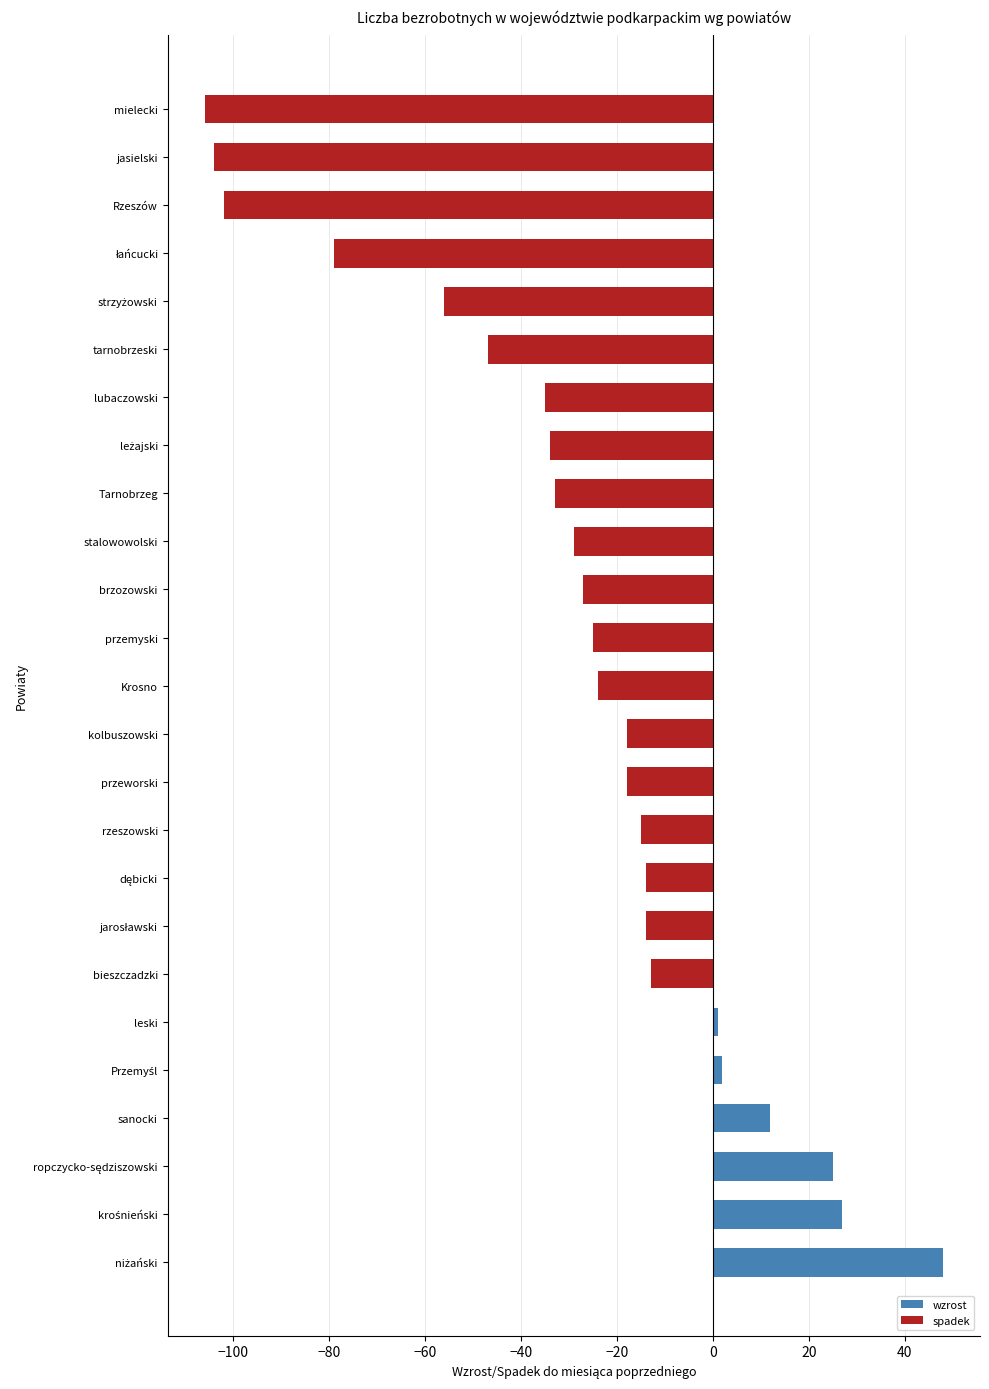

What is the greatest value displayed?

48